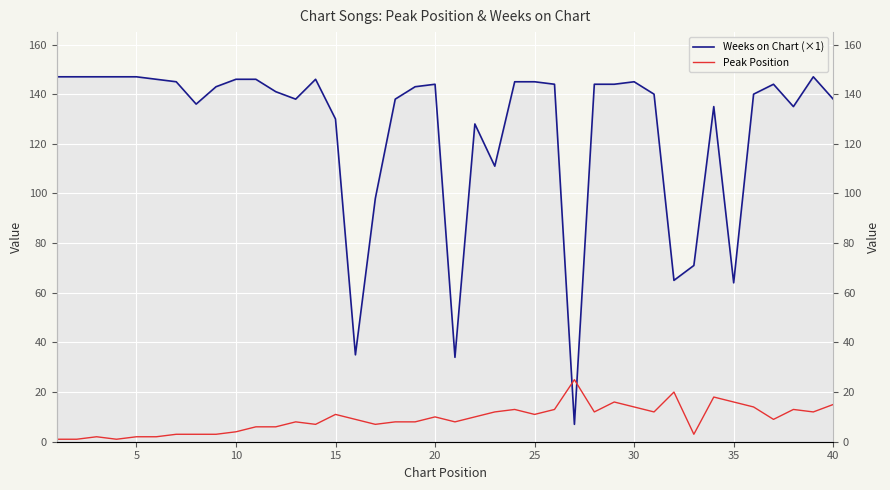

True or false: Peak Position has a value of 12 at 16.

False